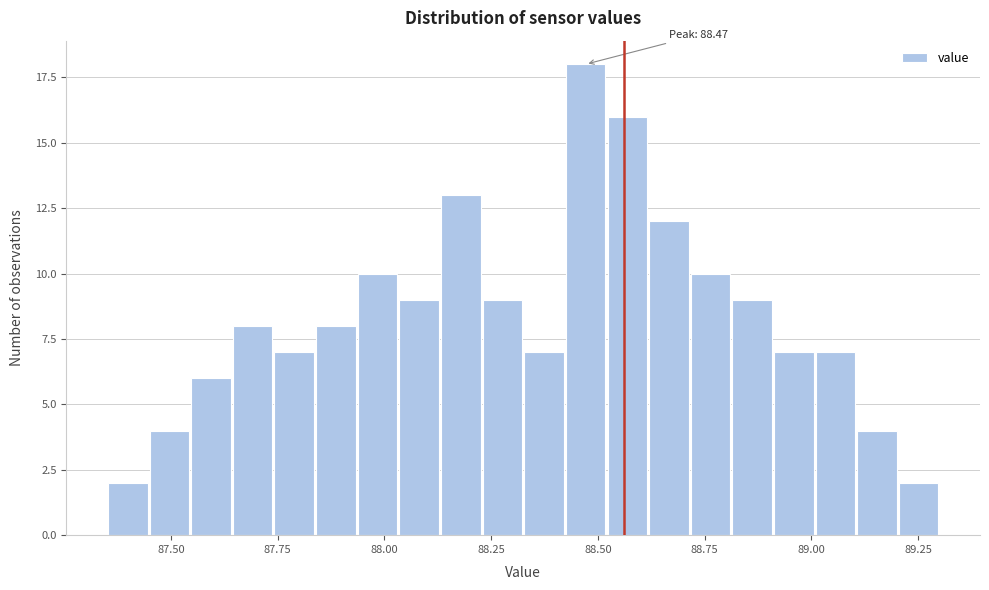

Read against the x-axis, roughly where is the centre of the tallest bar?

88.45